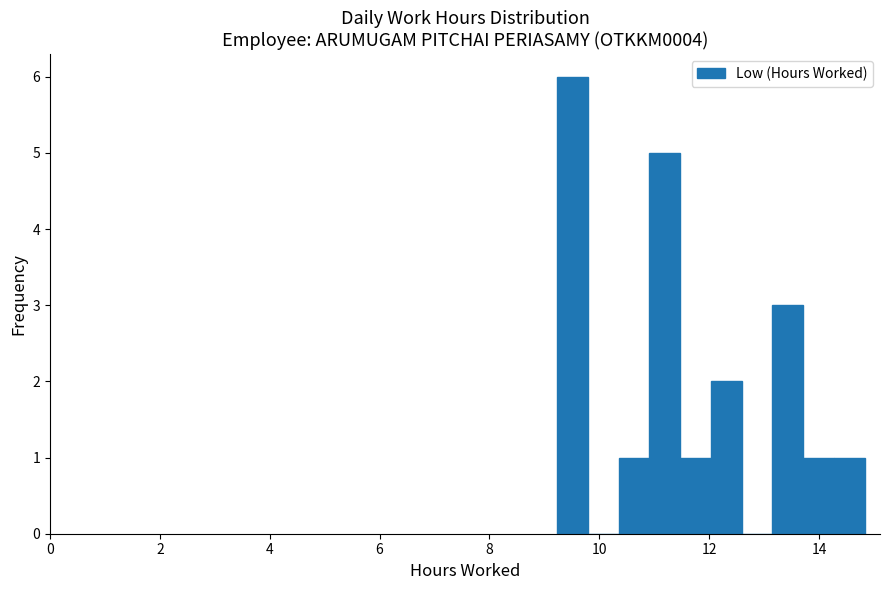

Read against the x-axis, roughly where is the centre of the tallest bar?

9.6